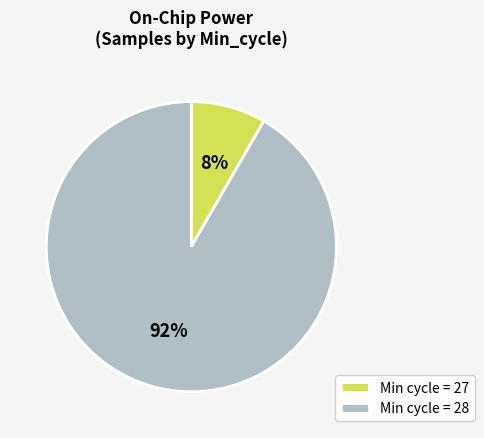

To the nearest percent, what percentage of the pie is Min cycle = 28?

92%